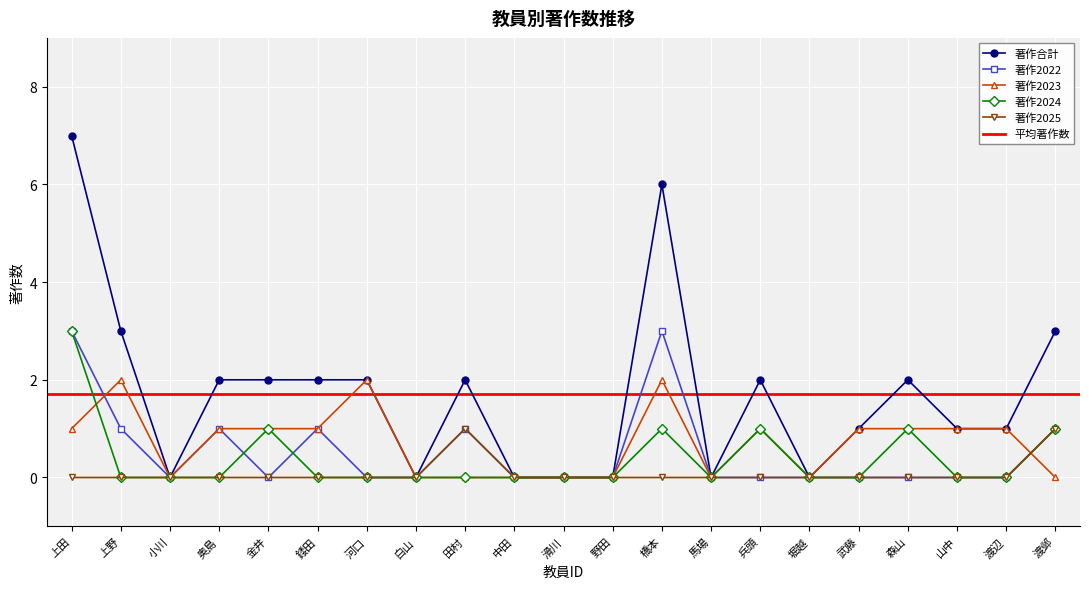

How many interior local peaks does the 著作合計 series have?

4